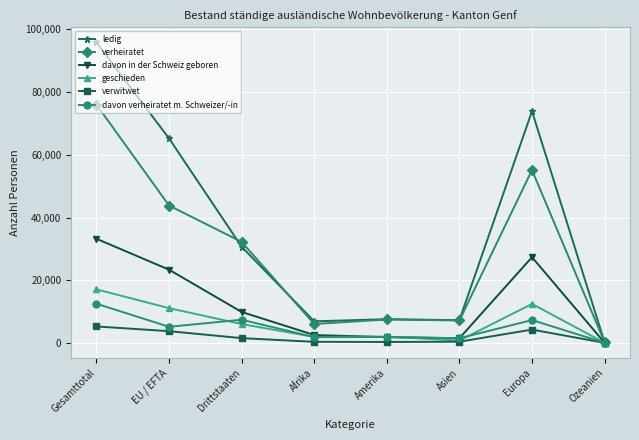

What is the average value of the verheiratet series?

28503